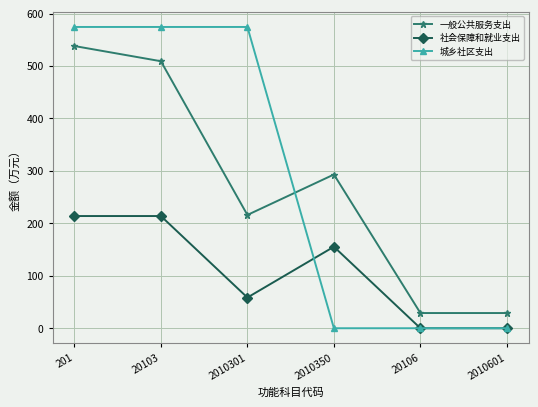

Is this an area chart (filled region under the line)?

No